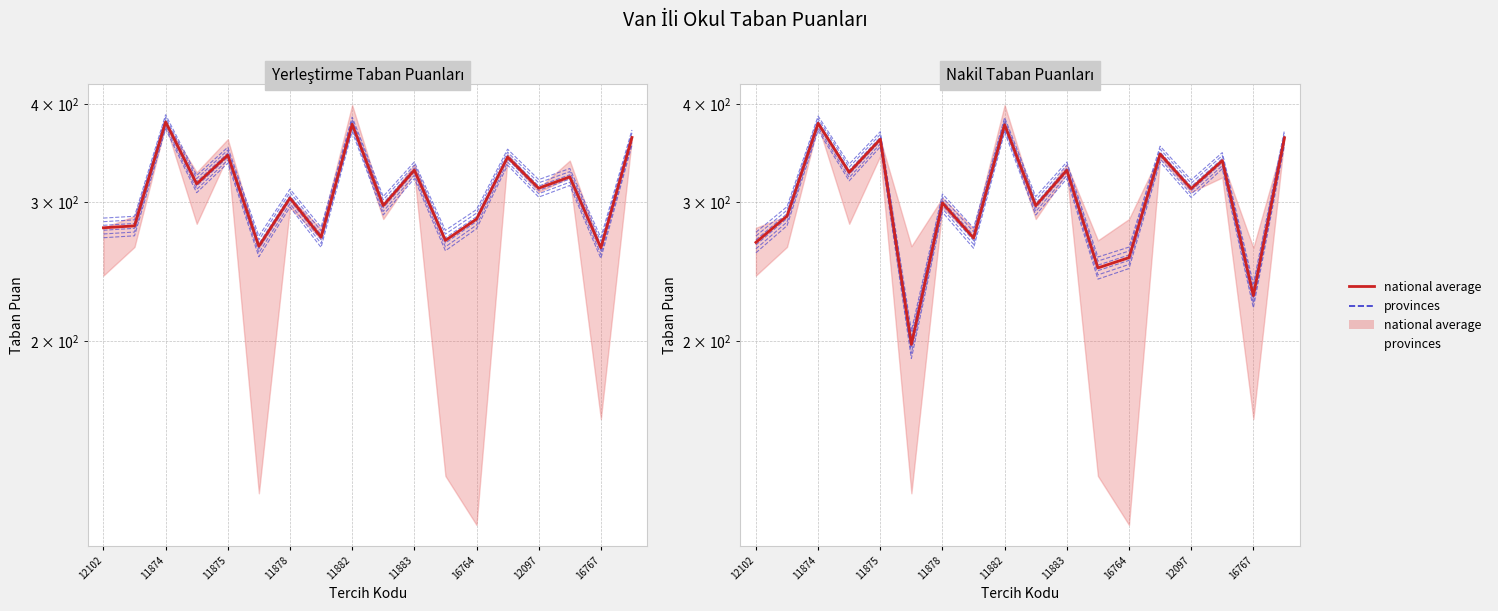

Reading left to right, what are all the values shown in this chart?

provinces: 275.0	296.3	386.2	335.6	369.0	206.1	307.6	278.4	384.5	305.2	337.6	255.8	263.3	353.6	320.4	347.1	236.5	370.5
national average: 267.0	288.3	378.2	327.6	361.0	198.1	299.6	270.4	376.5	297.2	329.6	247.8	255.3	345.6	312.4	339.1	228.5	362.5